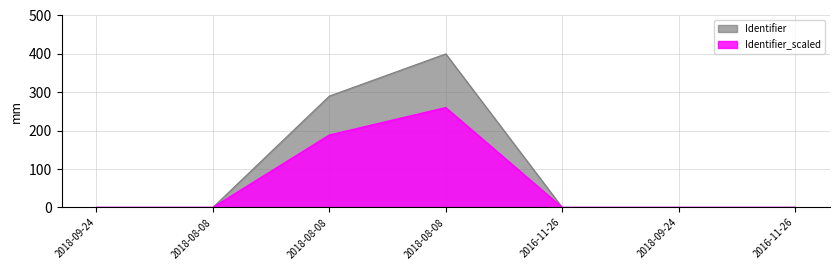

Rank the series at 2018-08-08 from highest to lowest value.

Identifier, Identifier_scaled